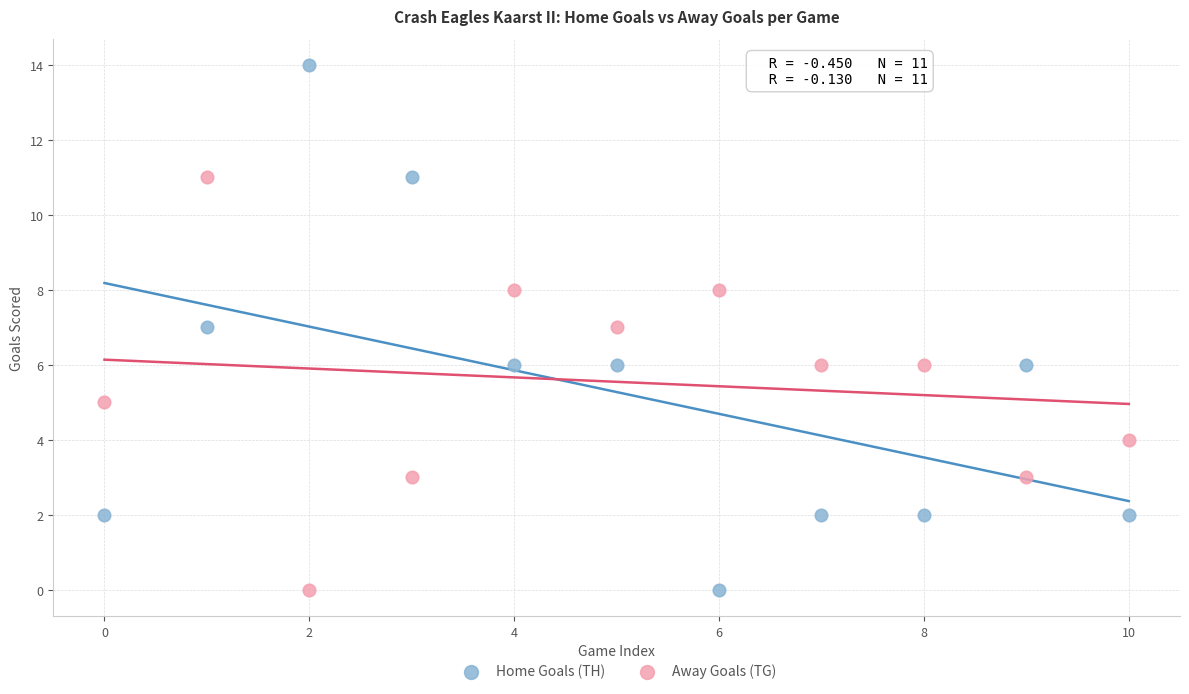

Which series reaches the maximum Y coordinate?

Home Goals (TH)